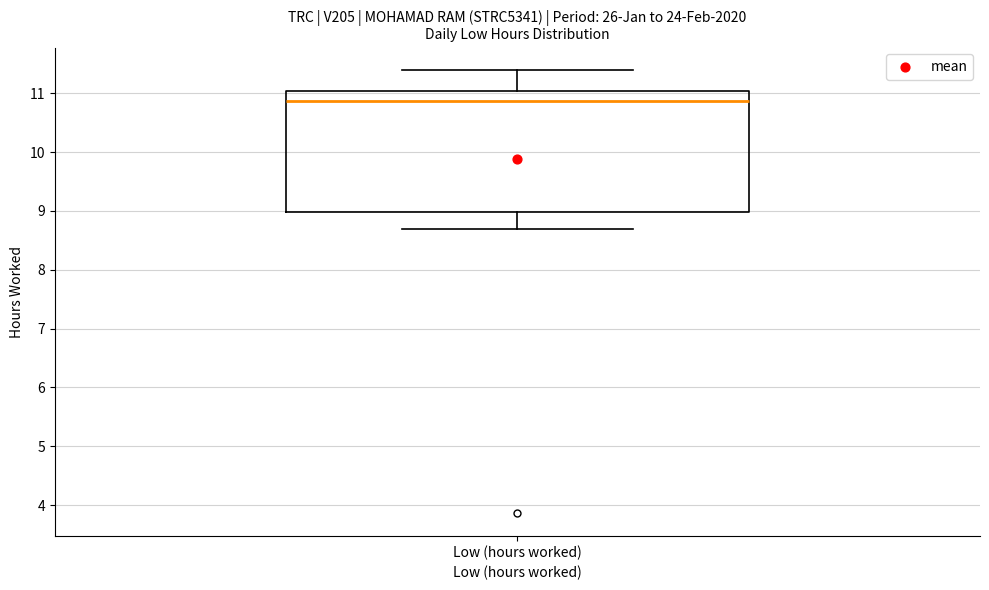

Transcribe this box plot: give where the median line is, the range the box spans, and where the two whiskers end, as read against the y-axis. The values are not printed on the chart, so give them approximately, as read against the axis.

median 10.9, box 9.0 to 11.0, whiskers 8.7 to 11.4